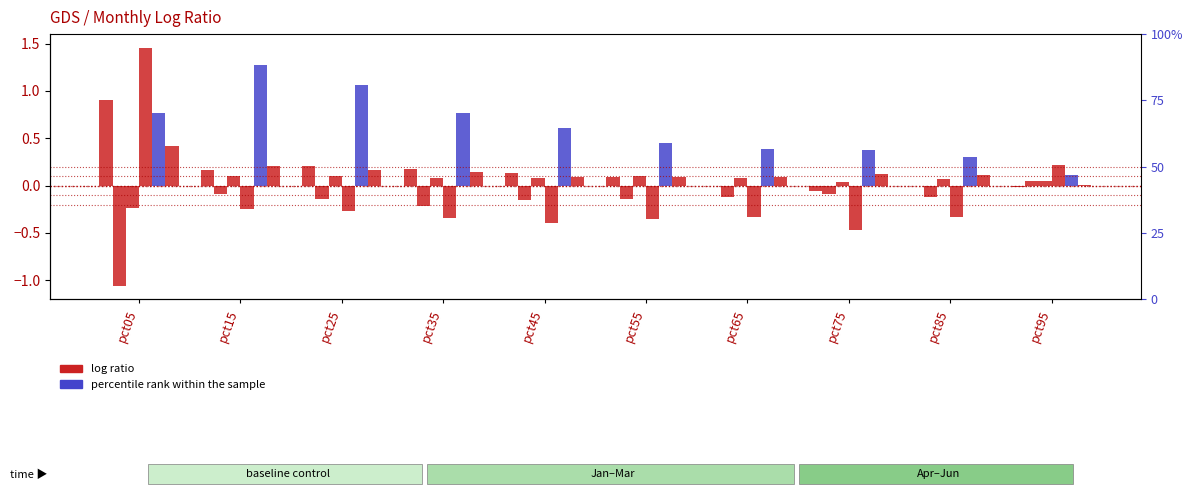

What is the sum of all May values?

6.1